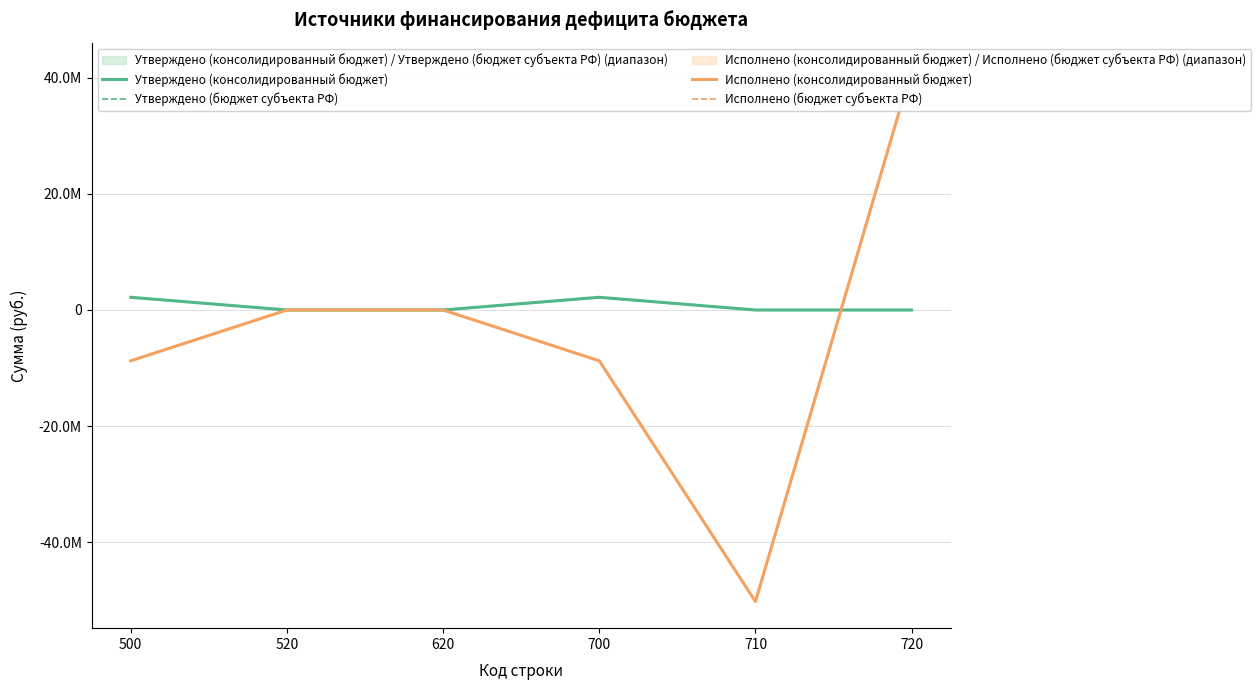

Read the Исполнено (консолидированный бюджет) value at 710.

-50224771.5